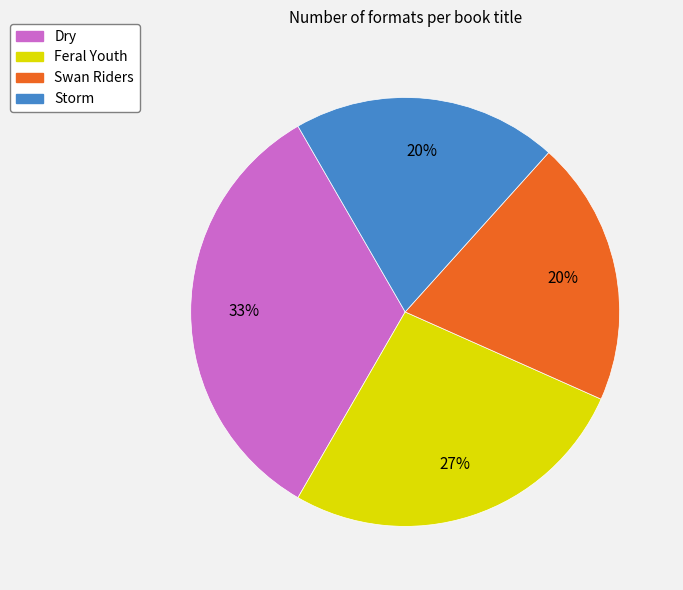

To the nearest percent, what is the difference between the Dry and Storm slice percentages?

13%